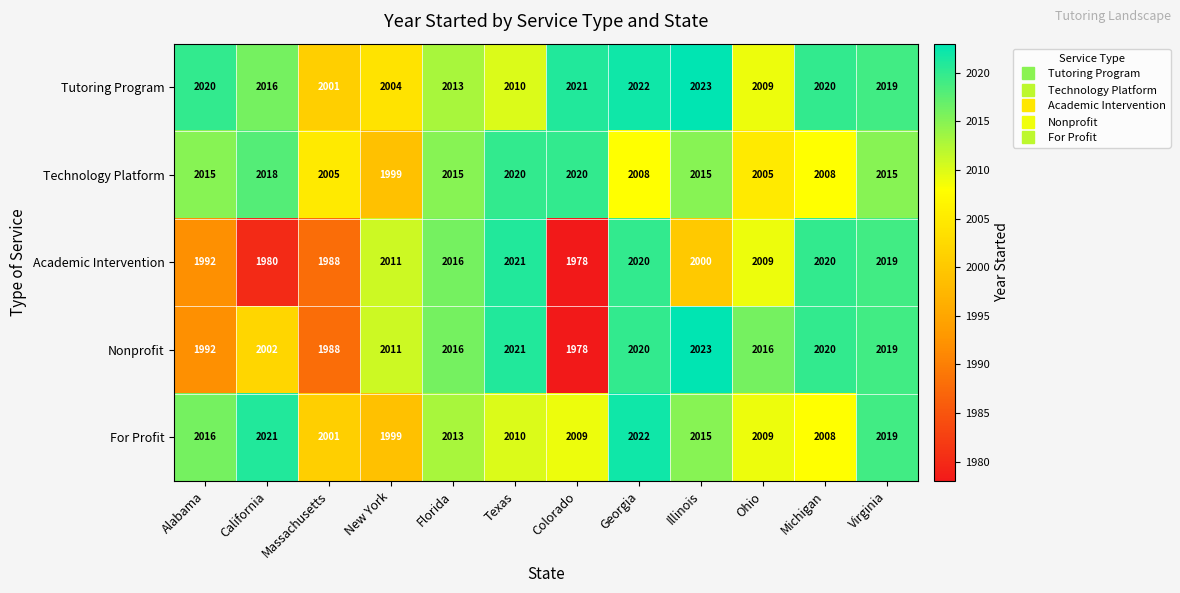

At which label is Academic Intervention closest to 1999?

Illinois